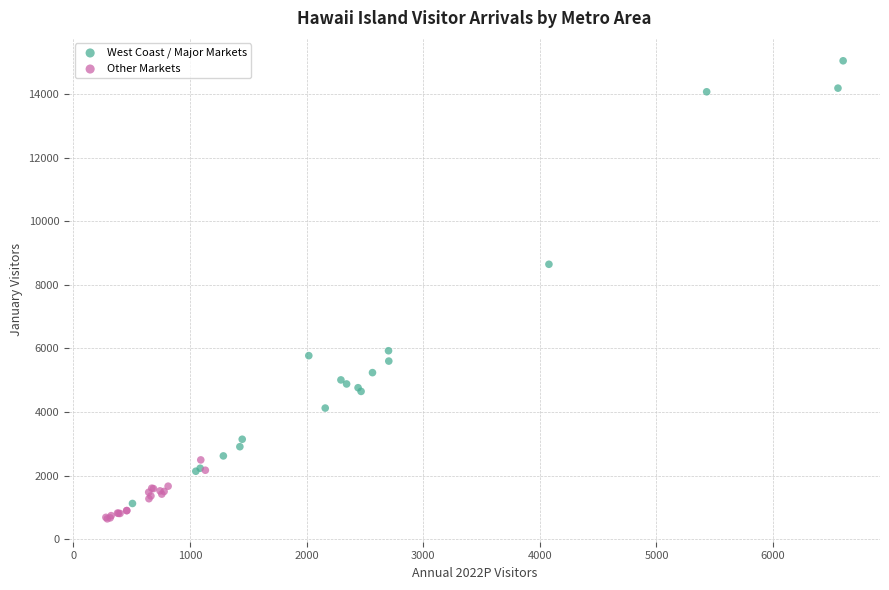

Which series contains the highest Y value?

West Coast / Major Markets